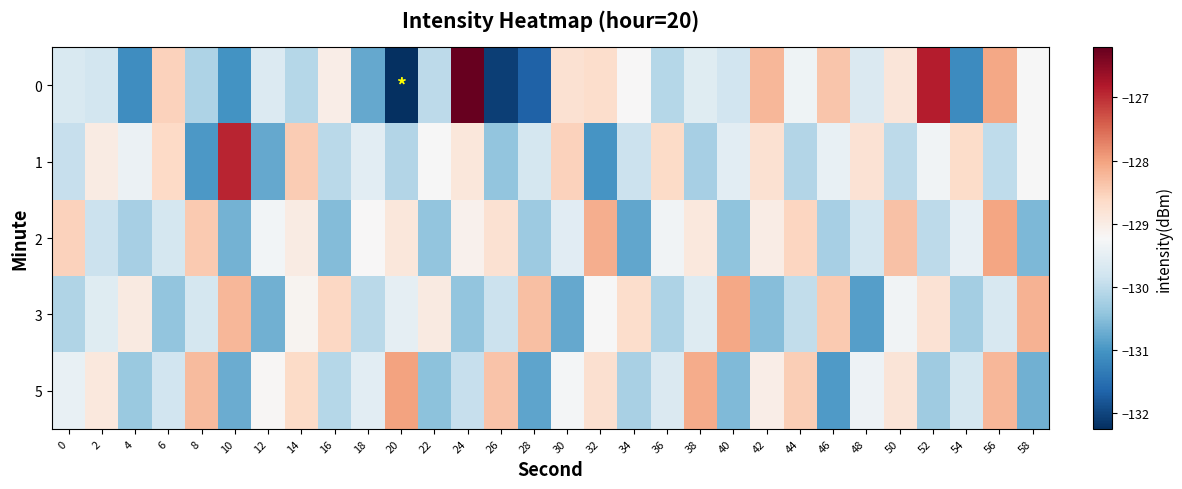

Rank the series by their maximum value, from highest to lowest.

0, 1, 5, 2, 3